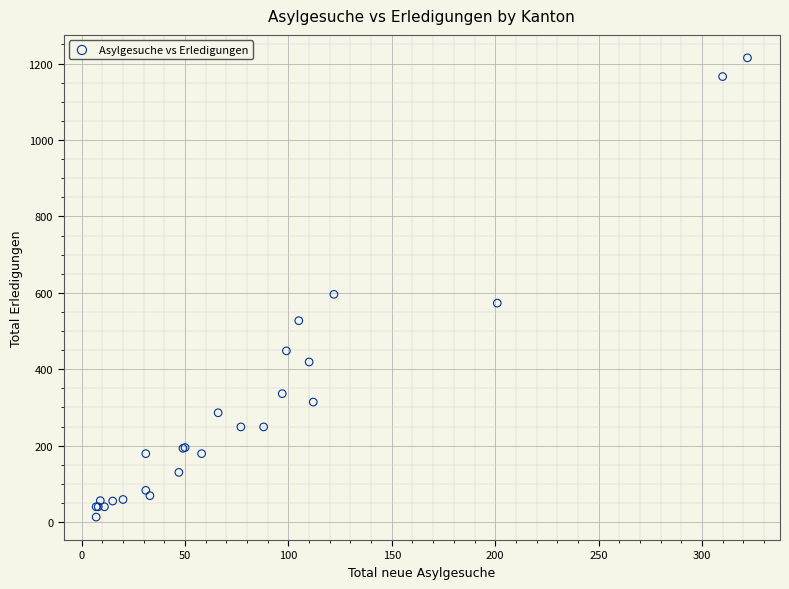

What Y value in the scatter plot is closest to 614?

596